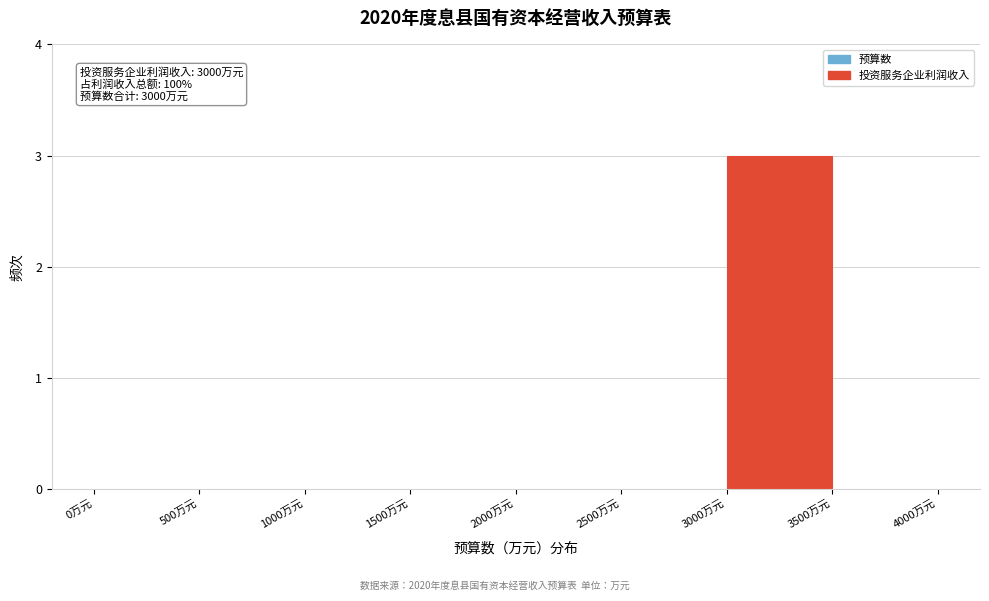

Which range on the x-axis has the tallest bar?

3000 to 3500